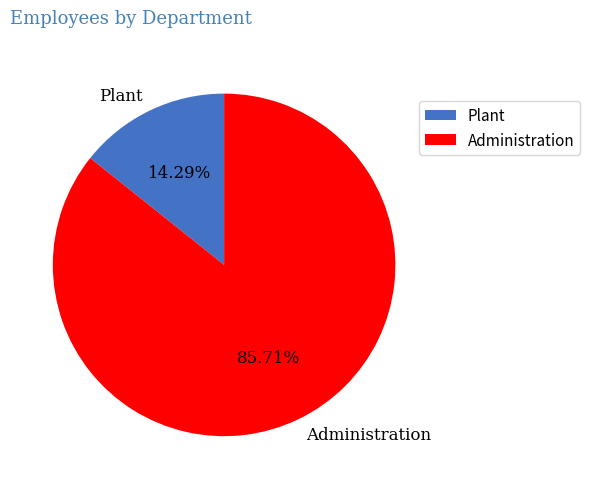

What percentage is NOT represented by Administration?

14.3%